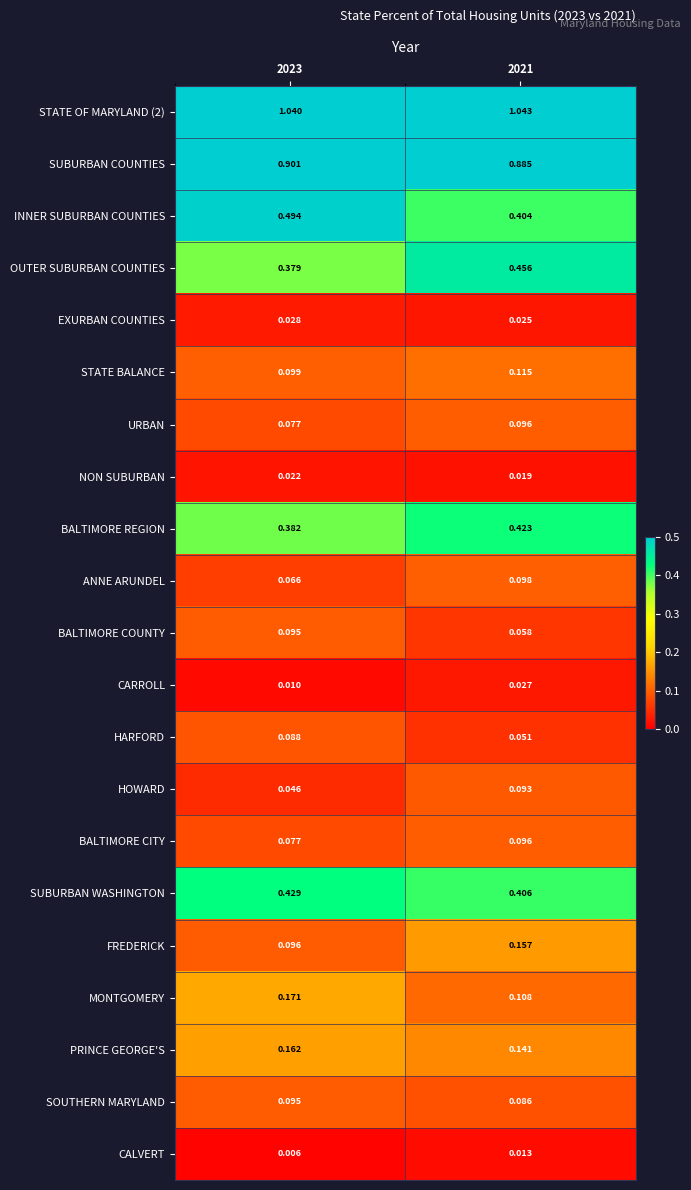

How many distinct data groups are displayed?

21